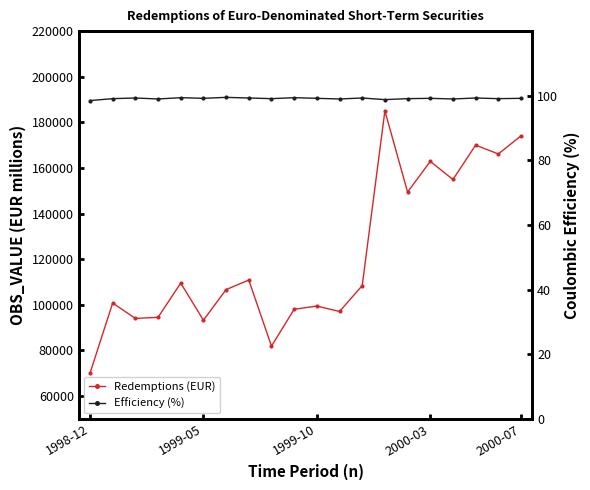

Reading right to left, transcribe all the data shown in this chart.

Redemptions (EUR): 174088.3	166149.1	170009.9	154951.0	162884.2	149433.1	185034.4	108436.3	97084.4	99477.2	98051.2	81905.4	110875.7	106687.1	93275.4	109538.6	94532.5	94034.5	100815.6	70017.1
Efficiency (%): 99.2	99.1	99.3	99.0	99.2	99.1	98.8	99.3	99.0	99.2	99.4	99.1	99.3	99.5	99.2	99.4	99.0	99.3	99.1	98.5